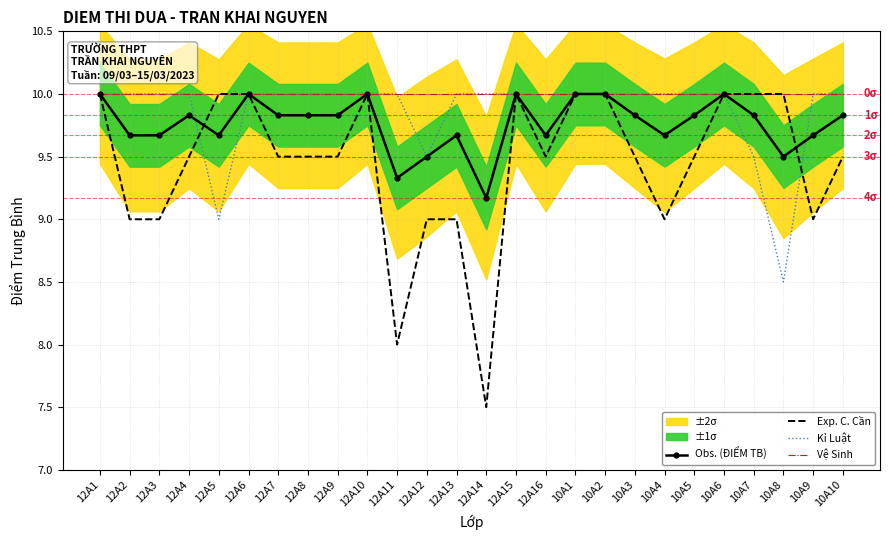

Where is the first local minimum for Kỉ Luật?

12A5